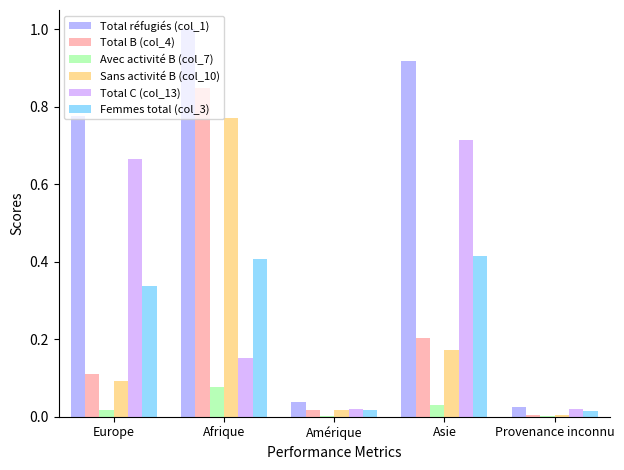

Which series has the largest total across all categories?

Total réfugiés (col_1)